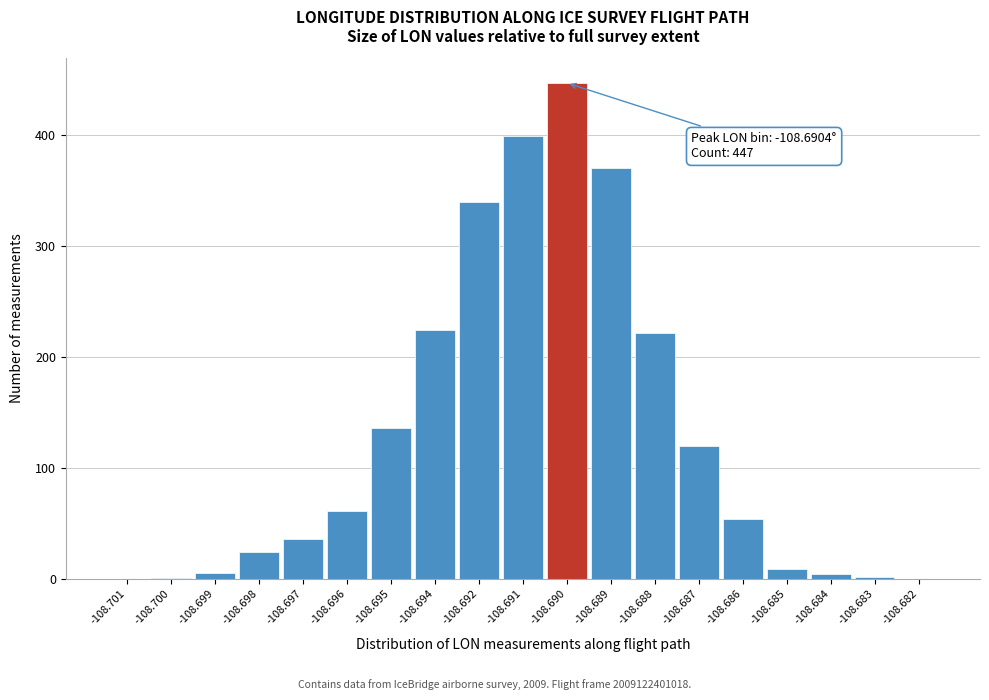

The chart shows a value of 370 at -108.689. True or false?

True